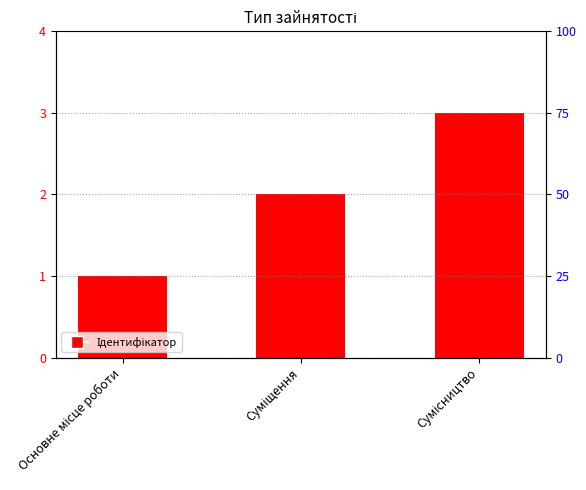

Which label corresponds to the smallest value in the chart?

Основне місце роботи